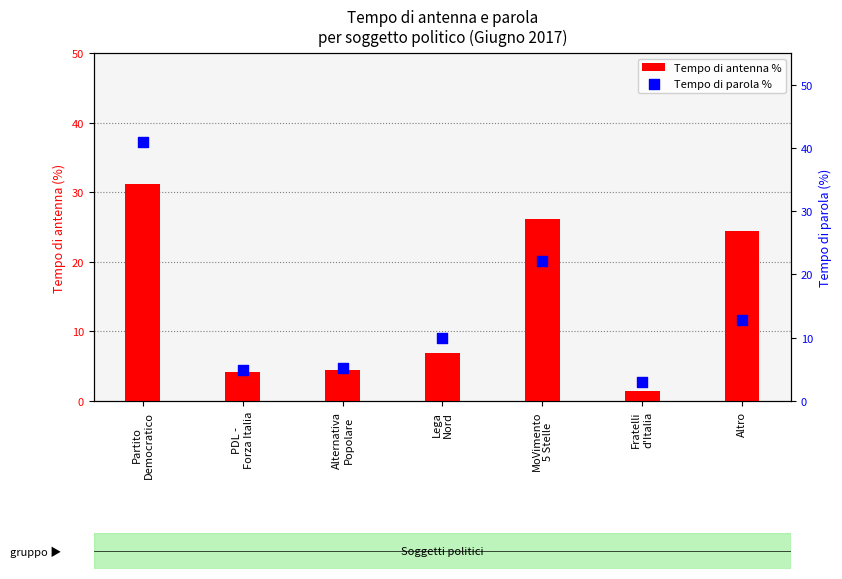

At which category is the sum across all series the highest?

Partito
Democratico